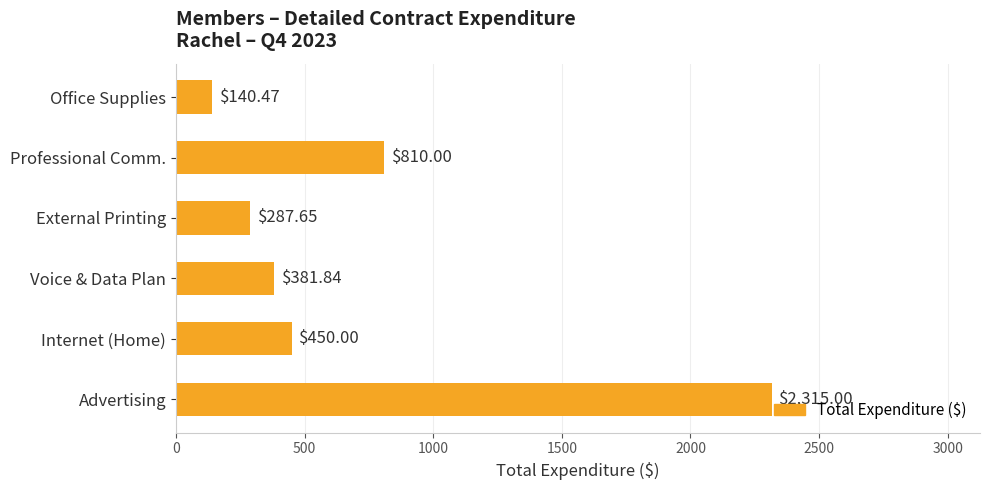

Rank the categories by value from lowest to highest.

Office Supplies, External Printing, Voice & Data Plan, Internet (Home), Professional Comm., Advertising